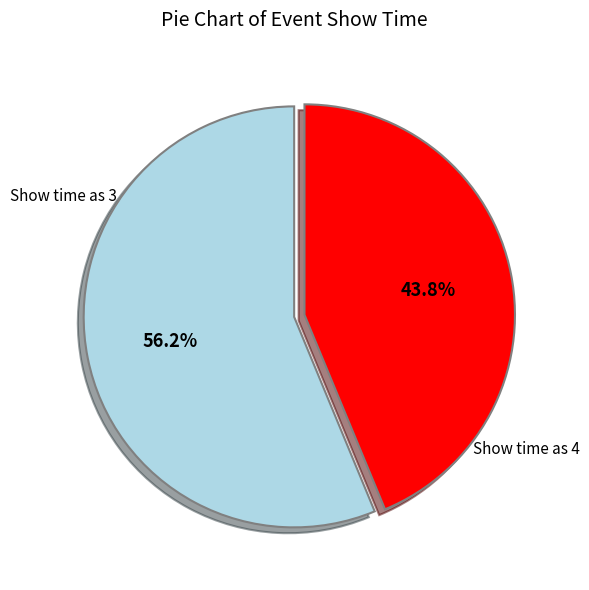

Which category has the smallest portion of the pie?

Show time as 4